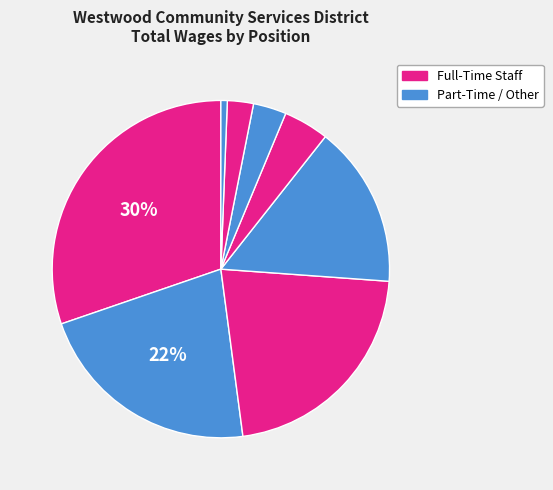

What is the smallest slice in the pie chart?

Water/Sewer Technician